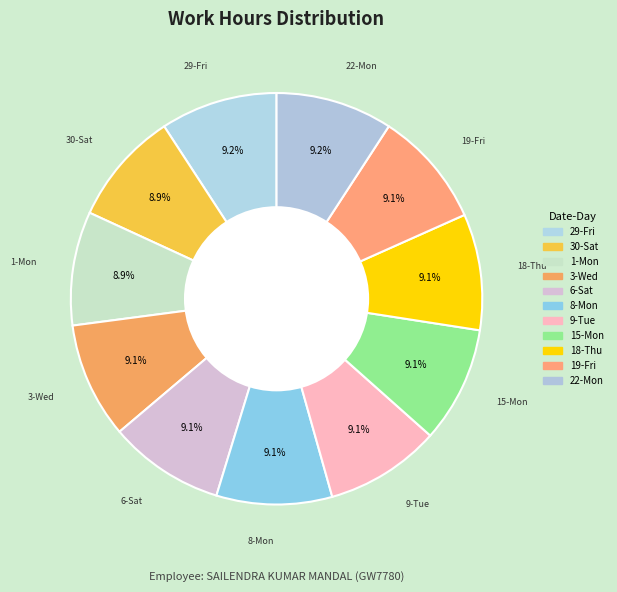

To the nearest percent, what percentage of the pie is 6-Sat?

9%